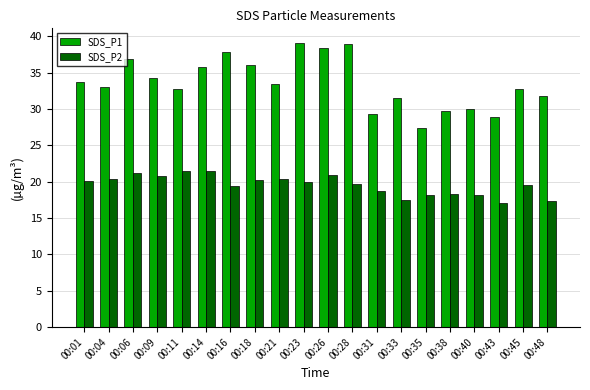

Are the bars horizontal?

No